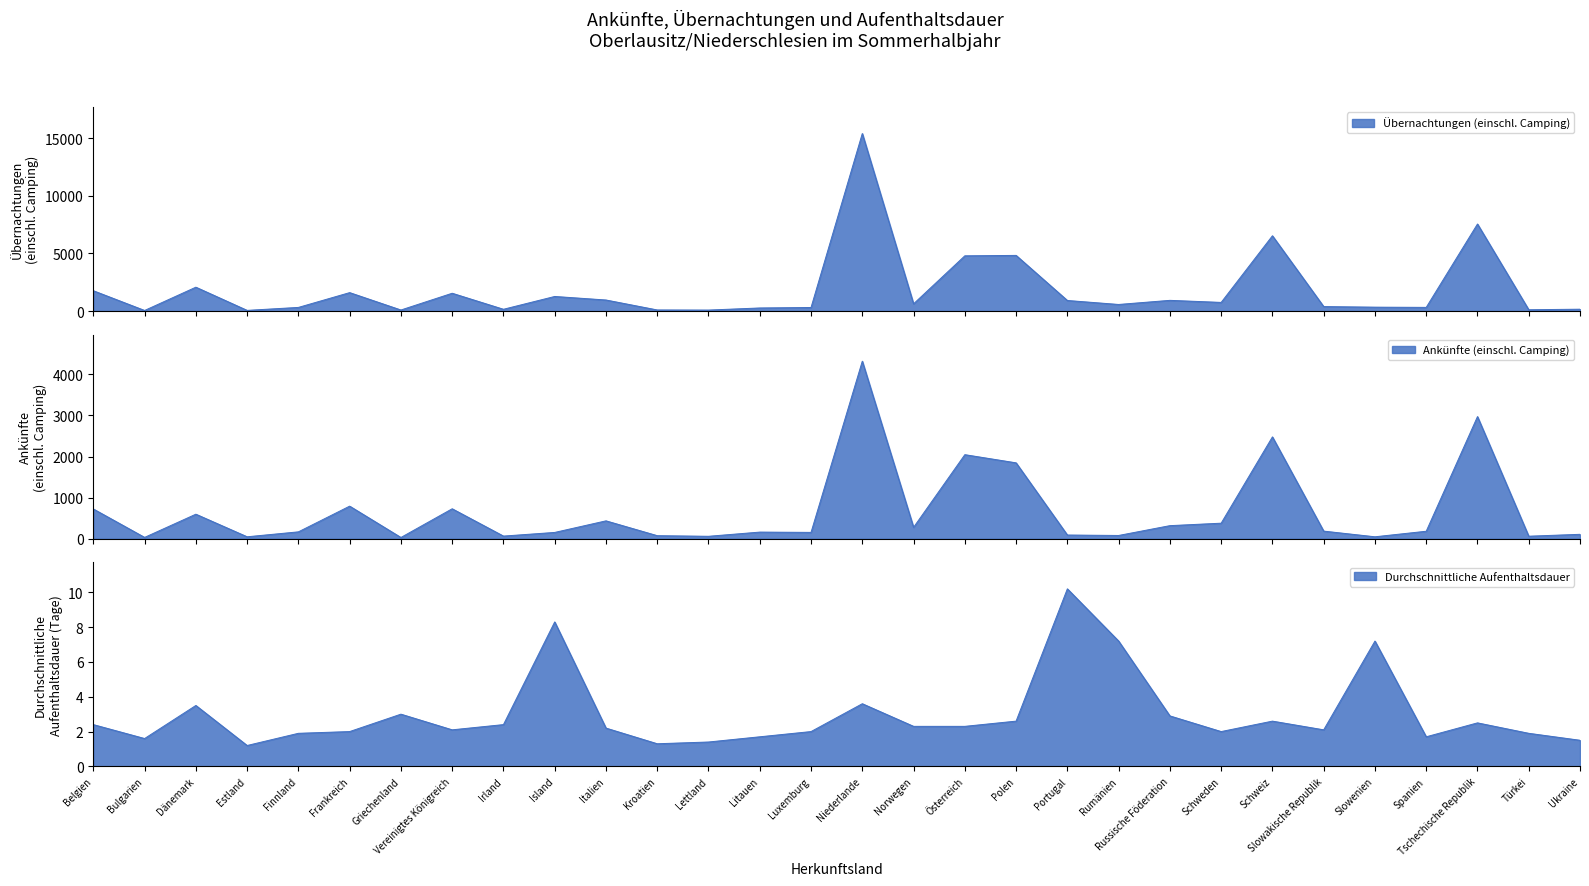

How many values in the Übernachtungen (einschl. Camping) series are below 627?

15